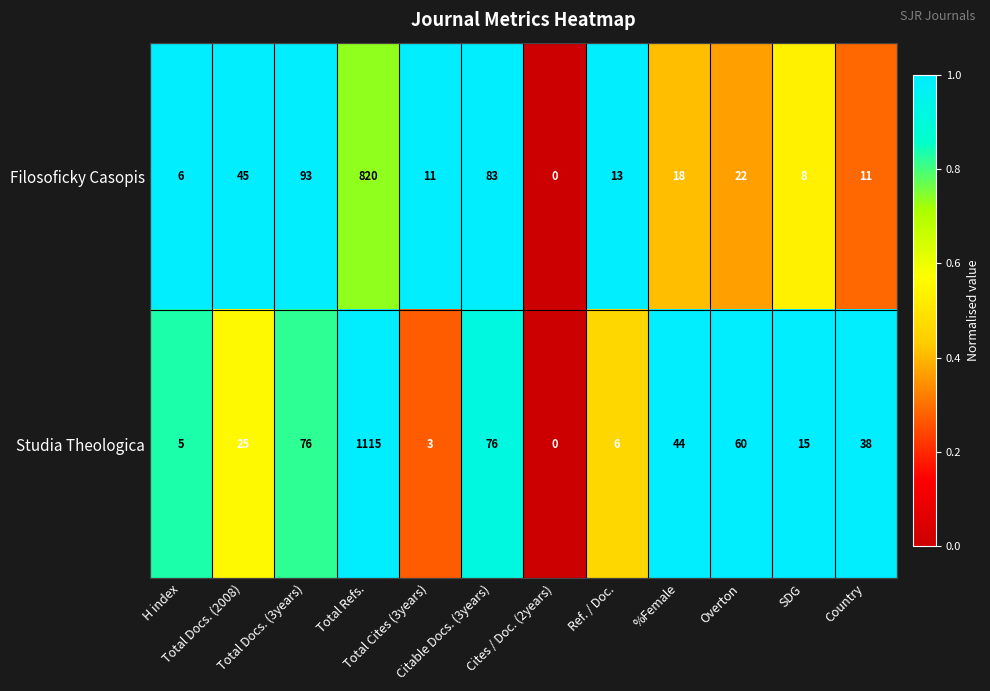

Which series changed the most between Total Refs. and Cites / Doc. (2years)?

Studia Theologica